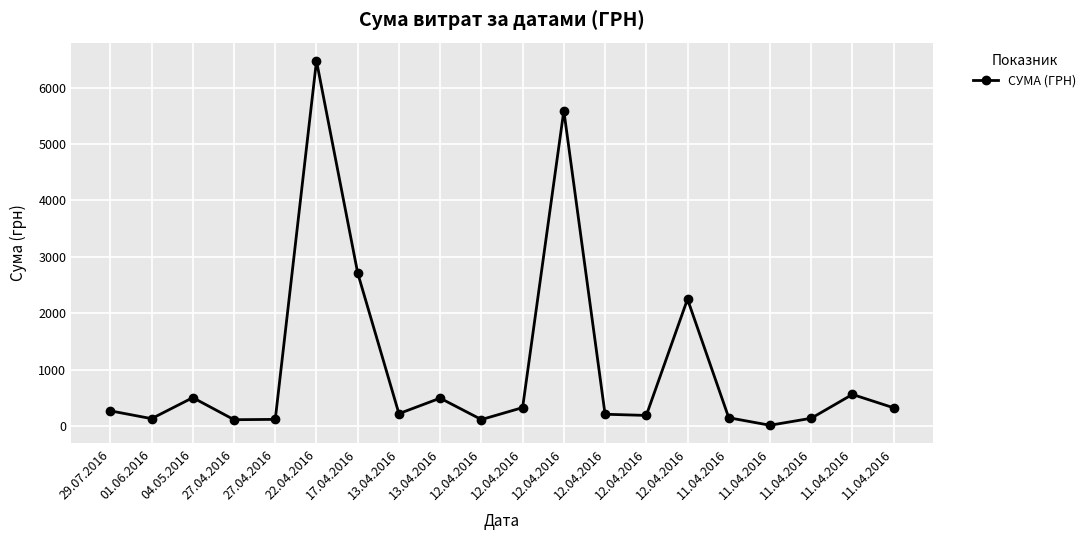

Is it true that the value at 12.04.2016 is 76.2?

False